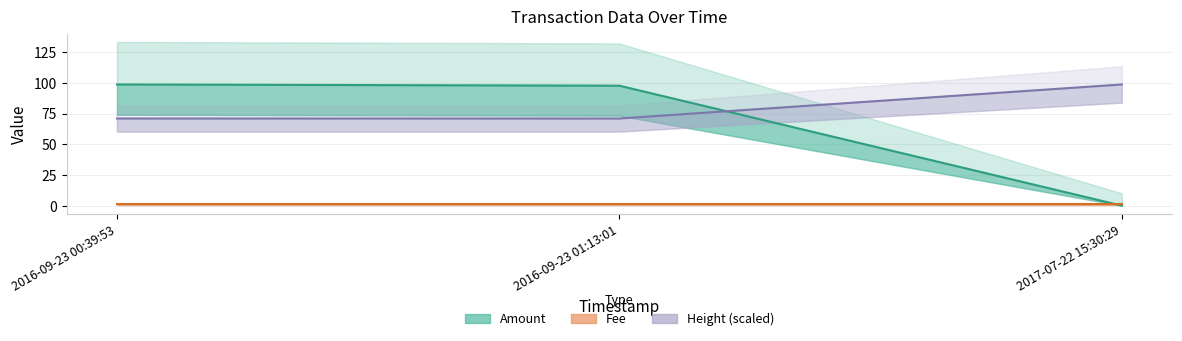

The value of Height at 2017-07-22 15:30:29 is 98.8. True or false?

True